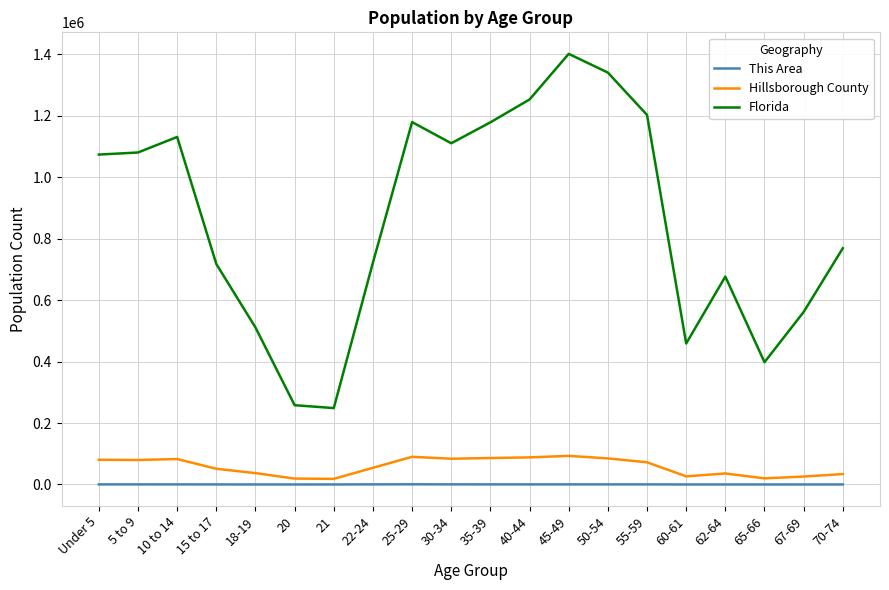

What is the sum of all Florida values?

17269648